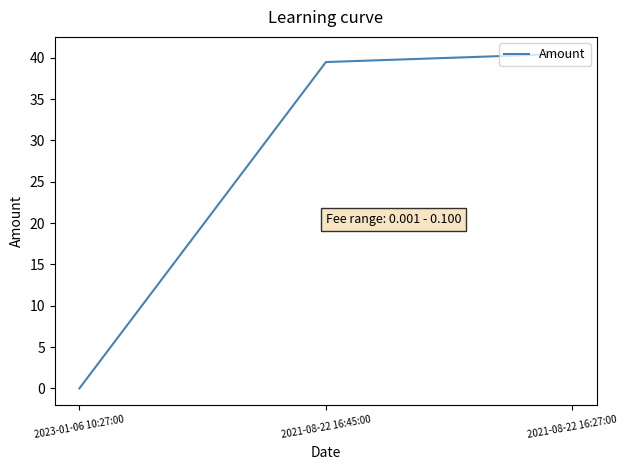

List the labels in order of value, largest first.

2021-08-22 16:27:00, 2021-08-22 16:45:00, 2023-01-06 10:27:00